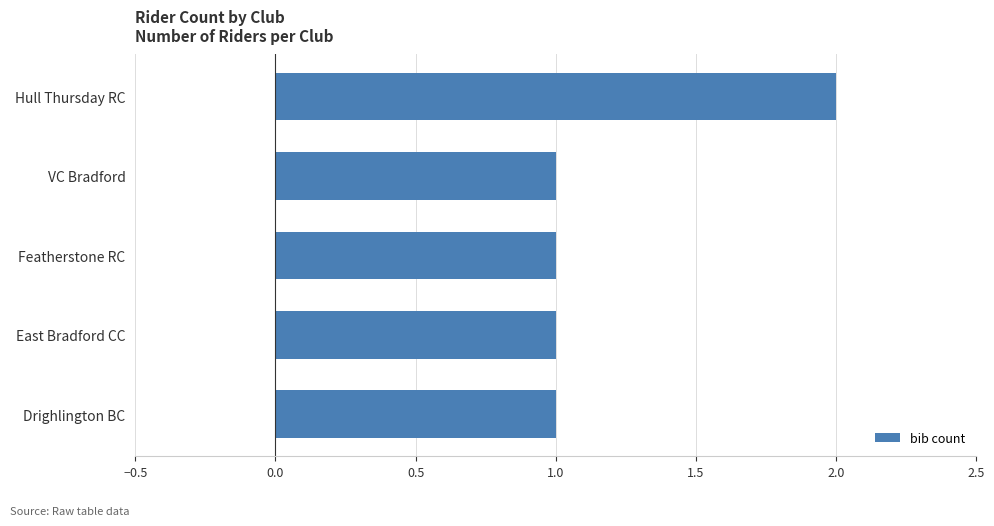

What is the sum of all values?

6